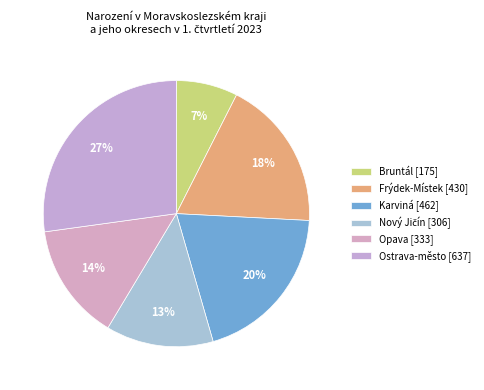

To the nearest percent, what is the combined percentage of Nový Jičín and Frýdek-Místek?

31%